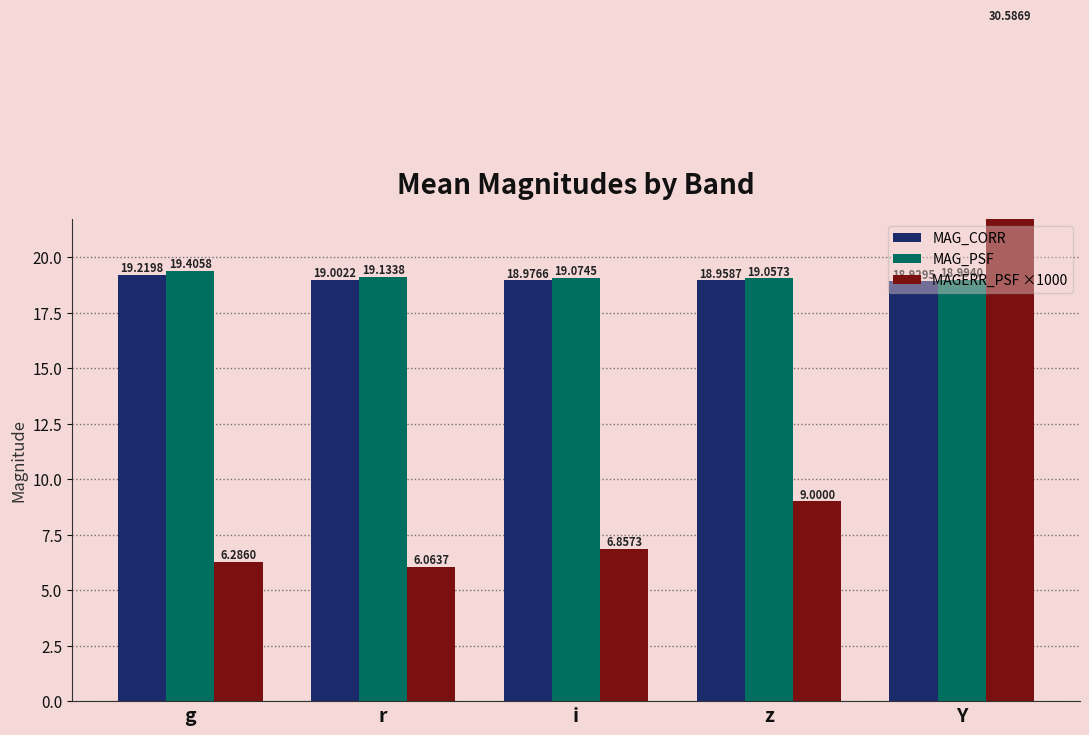

What is the total value across all series at g?

44.9